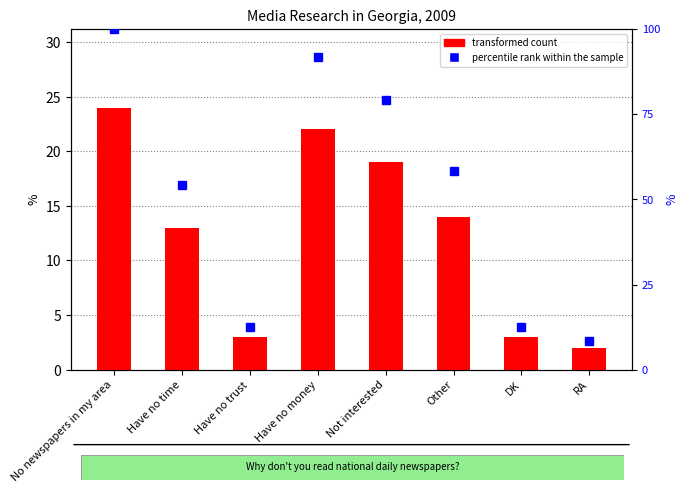

Is it true that percentile rank within the sample equals 91.7 at Have no money?

True